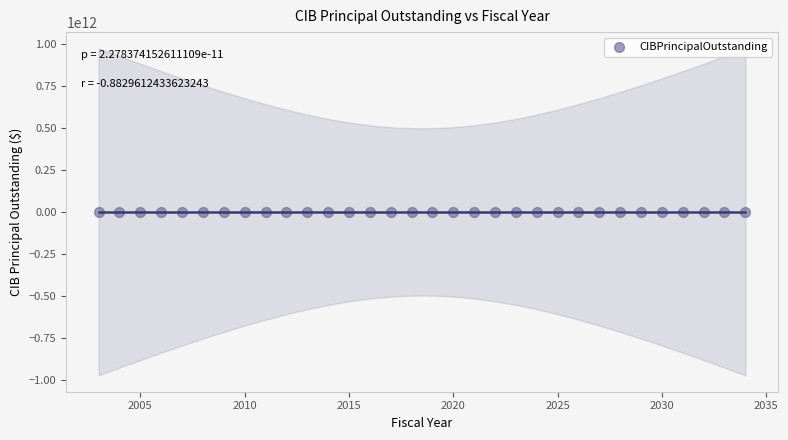

What is the range of X values (max minus min)?

31